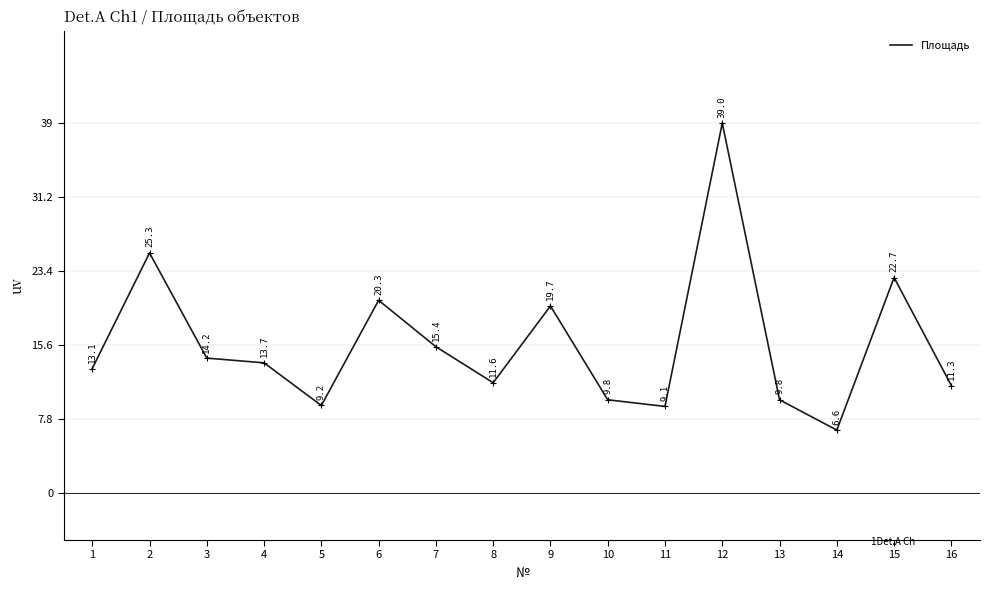

Read the value at 10.

9.8